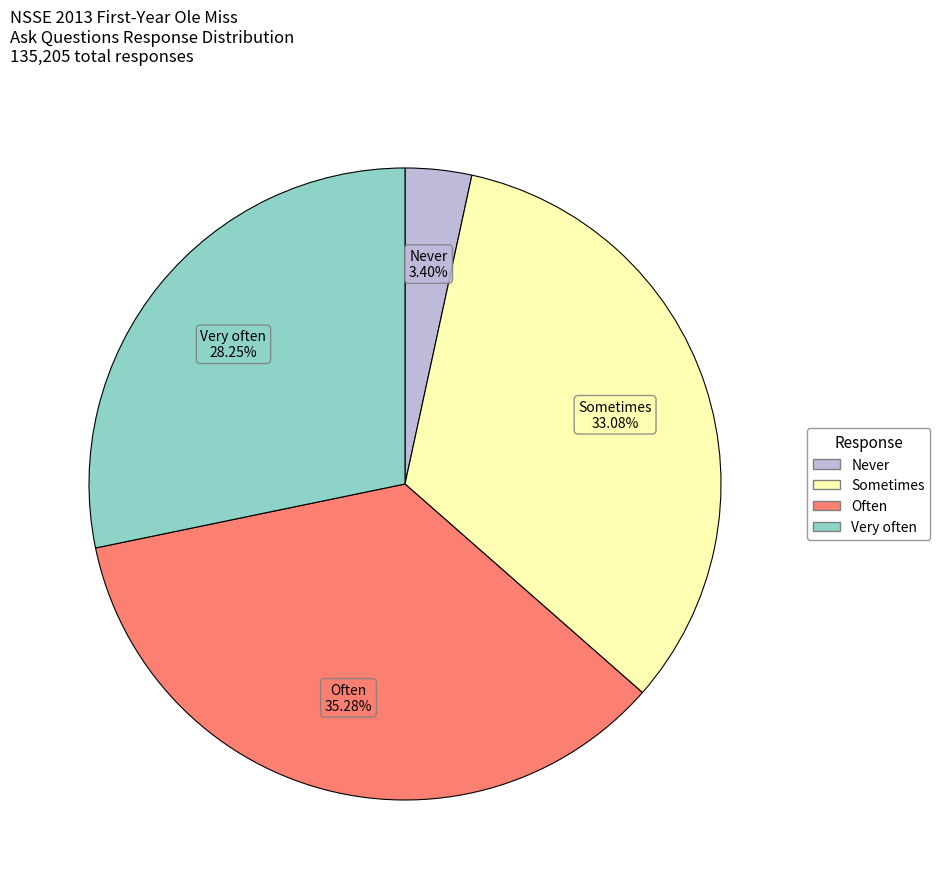

What percentage do Often and Sometimes together represent?

68.4%